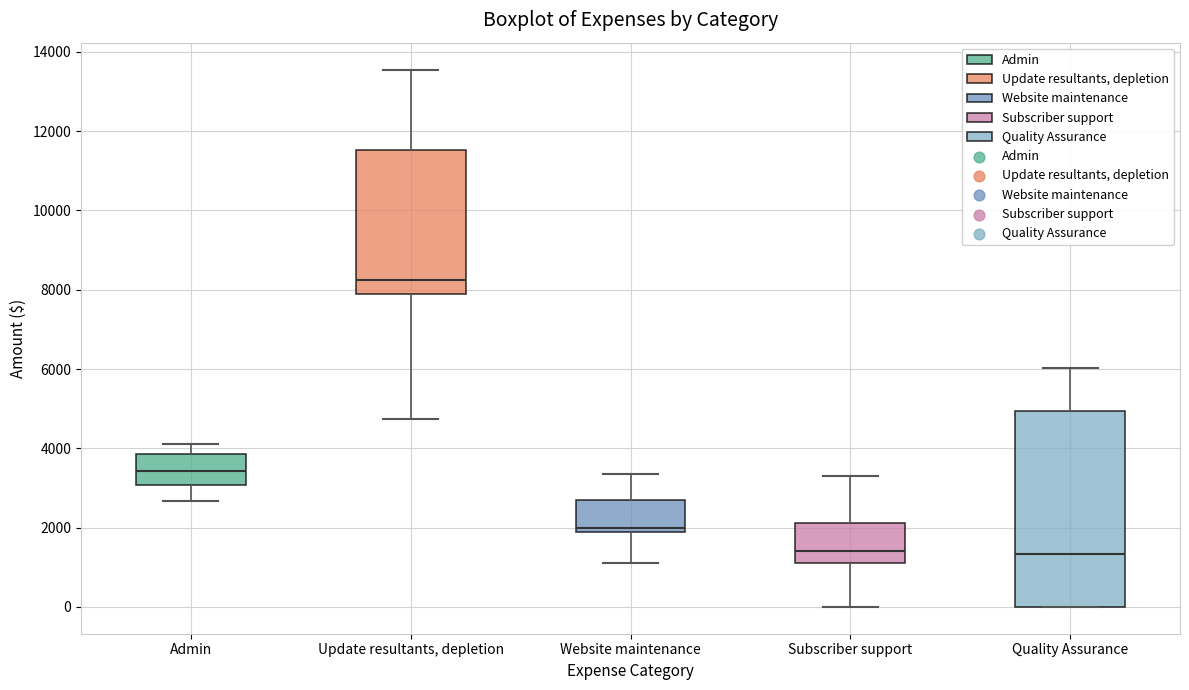

Reading left to right, read every box against the y-axis: the position of its median line, the range the box covers, and the ends of its whiskers. The values are not printed on the chart, so give them approximately, as read against the axis.

Admin: median 3400, box 3000 to 3800, whiskers 2600 to 4200
Update resultants, depletion: median 8200, box 7800 to 11600, whiskers 4800 to 13600
Website maintenance: median 2000, box 1800 to 2600, whiskers 1200 to 3400
Subscriber support: median 1400, box 1200 to 2200, whiskers 0 to 3400
Quality Assurance: median 1400, box 0 to 5000, whiskers 0 to 6000